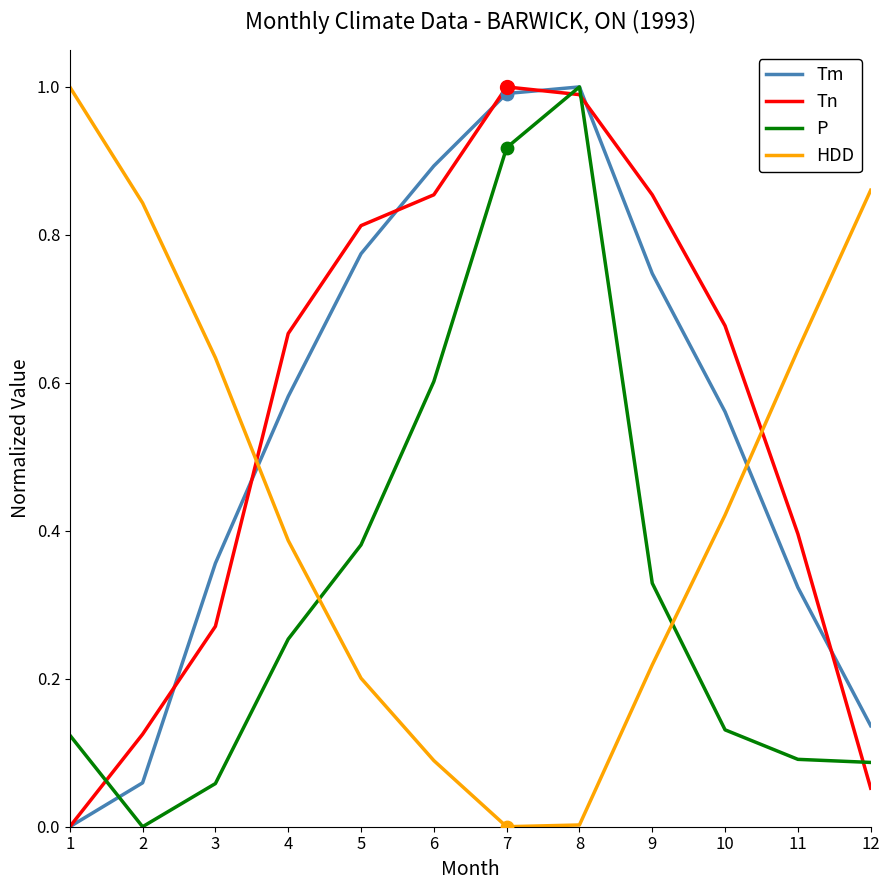

Between 2 and 8, which series saw the biggest shift?

P